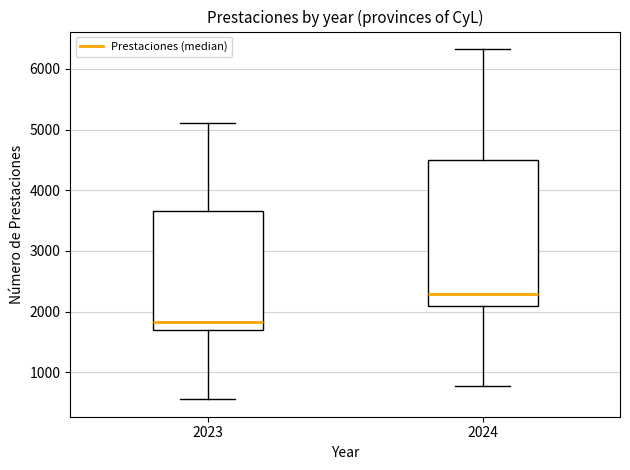

Which box's median line is the lowest?

2023